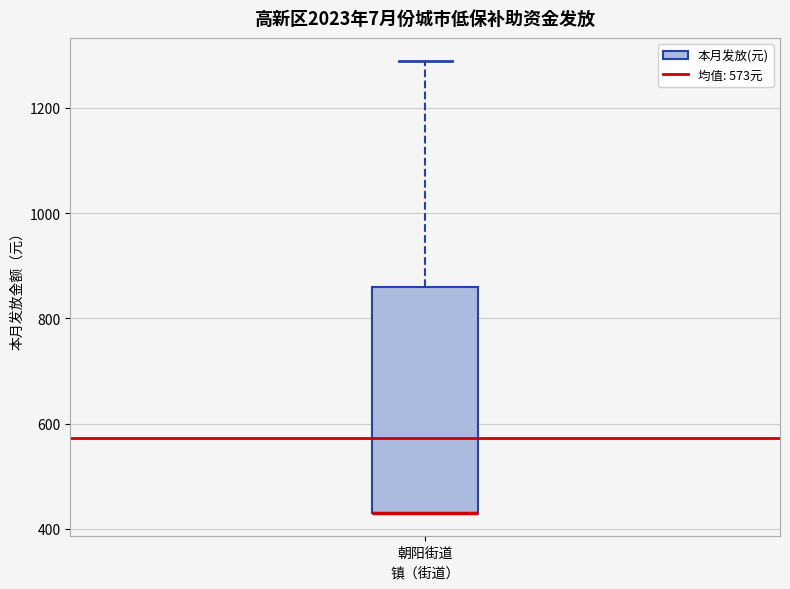

Transcribe this box plot: give where the median line is, the range the box spans, and where the two whiskers end, as read against the y-axis. The values are not printed on the chart, so give them approximately, as read against the axis.

median 440 (drawn on the box's lower edge), box 440 to 860, whiskers 440 to 1300